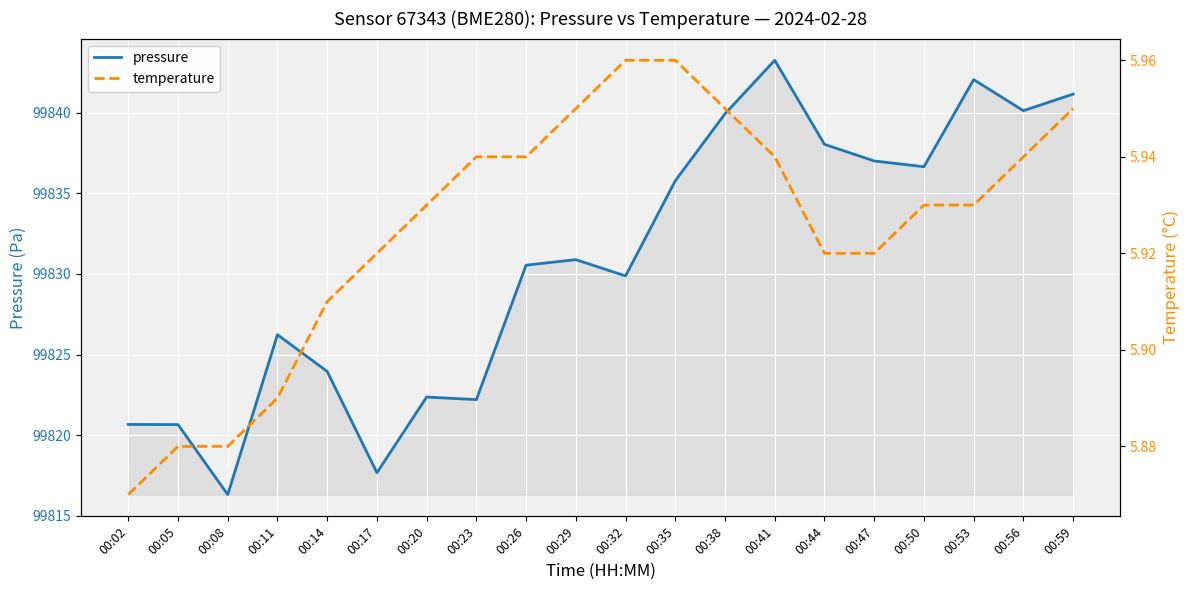

Where is the first local minimum for pressure?

00:08